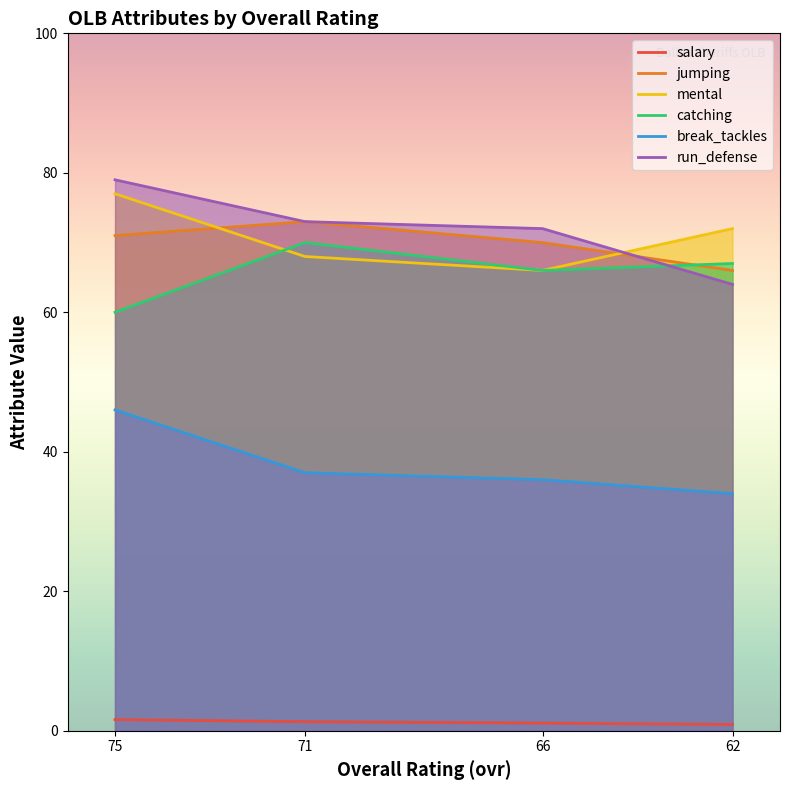

What value does the break_tackles series have at 66?

36.0